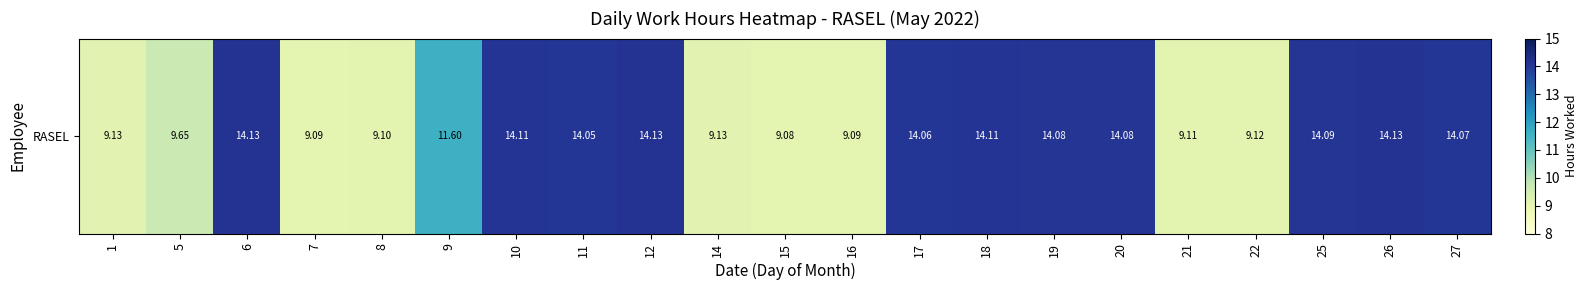

The chart shows a value of 4.1 at 21. True or false?

False